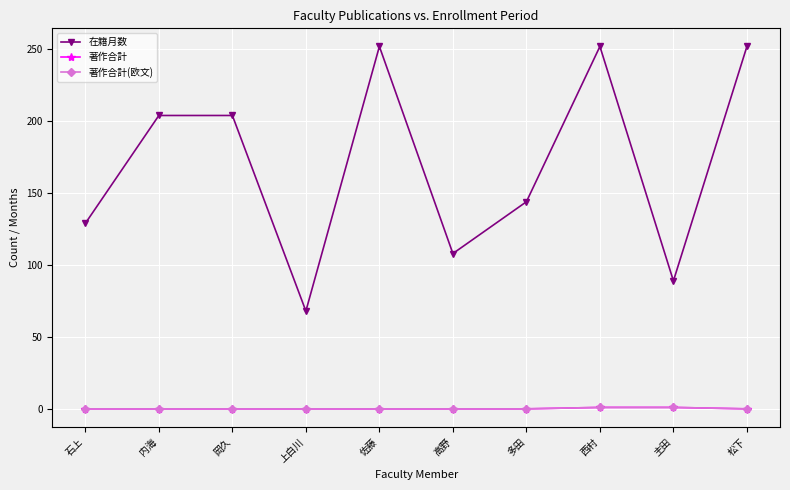

Is the value of 著作合計 at 松下 greater than the value of 著作合計(欧文) at 佐藤?

No